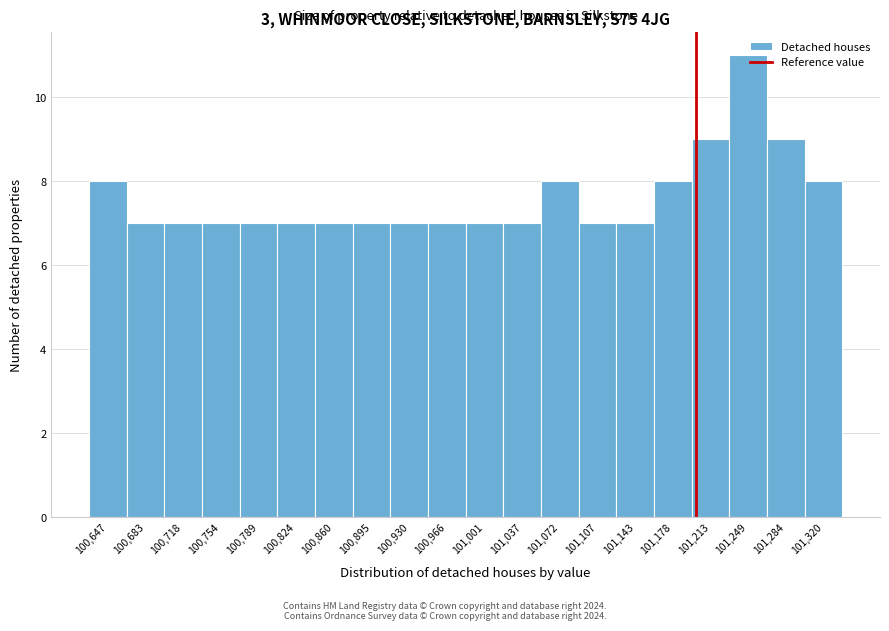

How tall is the bar that spans 100950 to 100985 on the x-axis? Neither the bar edges nor the heights are printed on the chart, so give them approximately, as read against the axes.

7